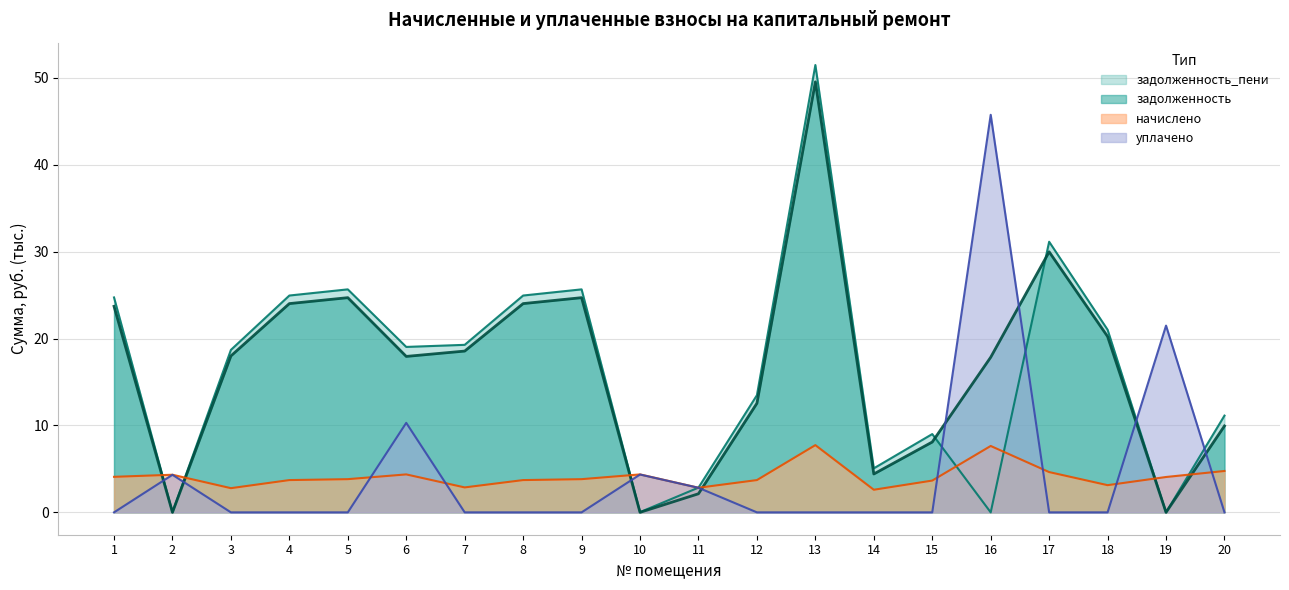

The value of задолженность at 9 is 9.3. True or false?

False